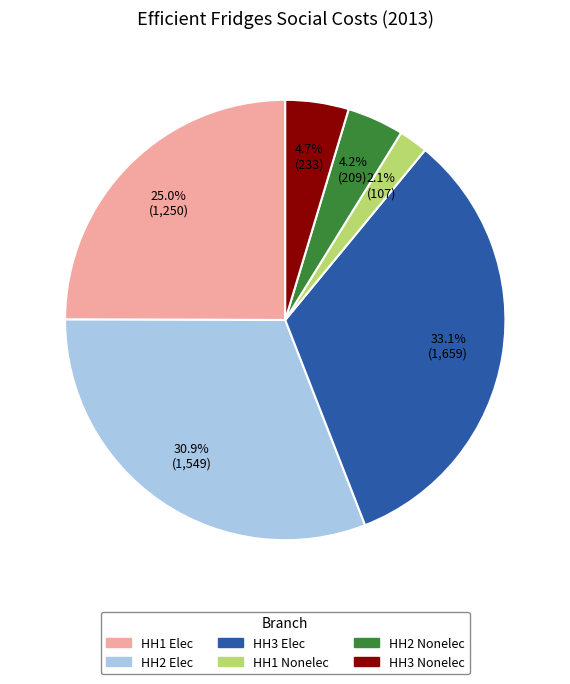

What is the total percentage of HH1 Elec and HH3 Elec?

58.1%